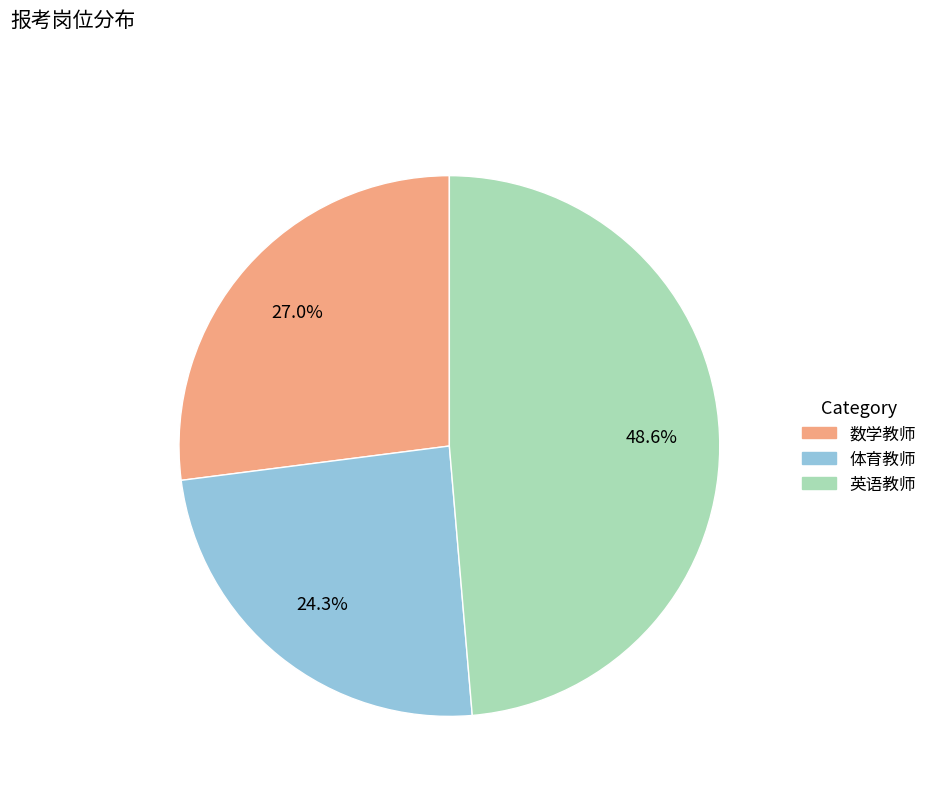

To the nearest percent, what portion does 英语教师 represent?

49%